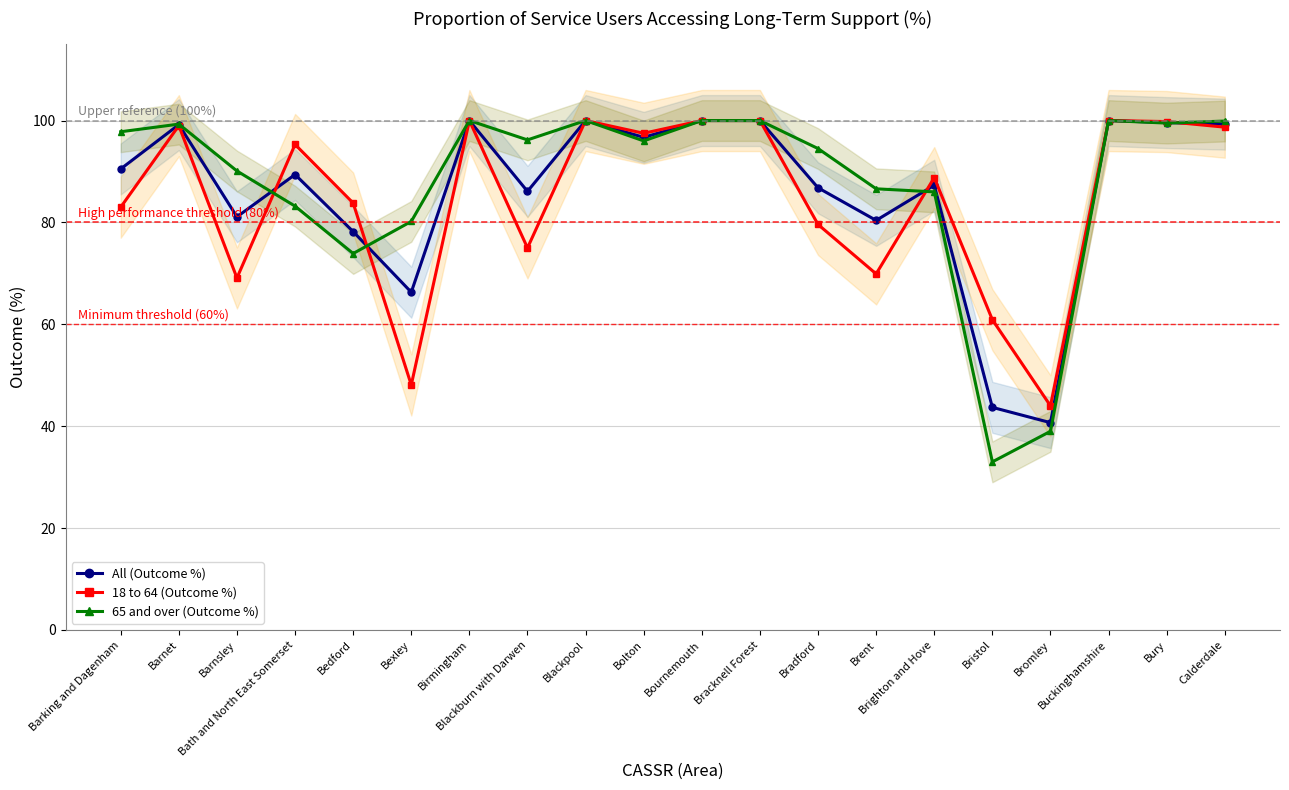

At how many categories does at least one series exceed 69?

18